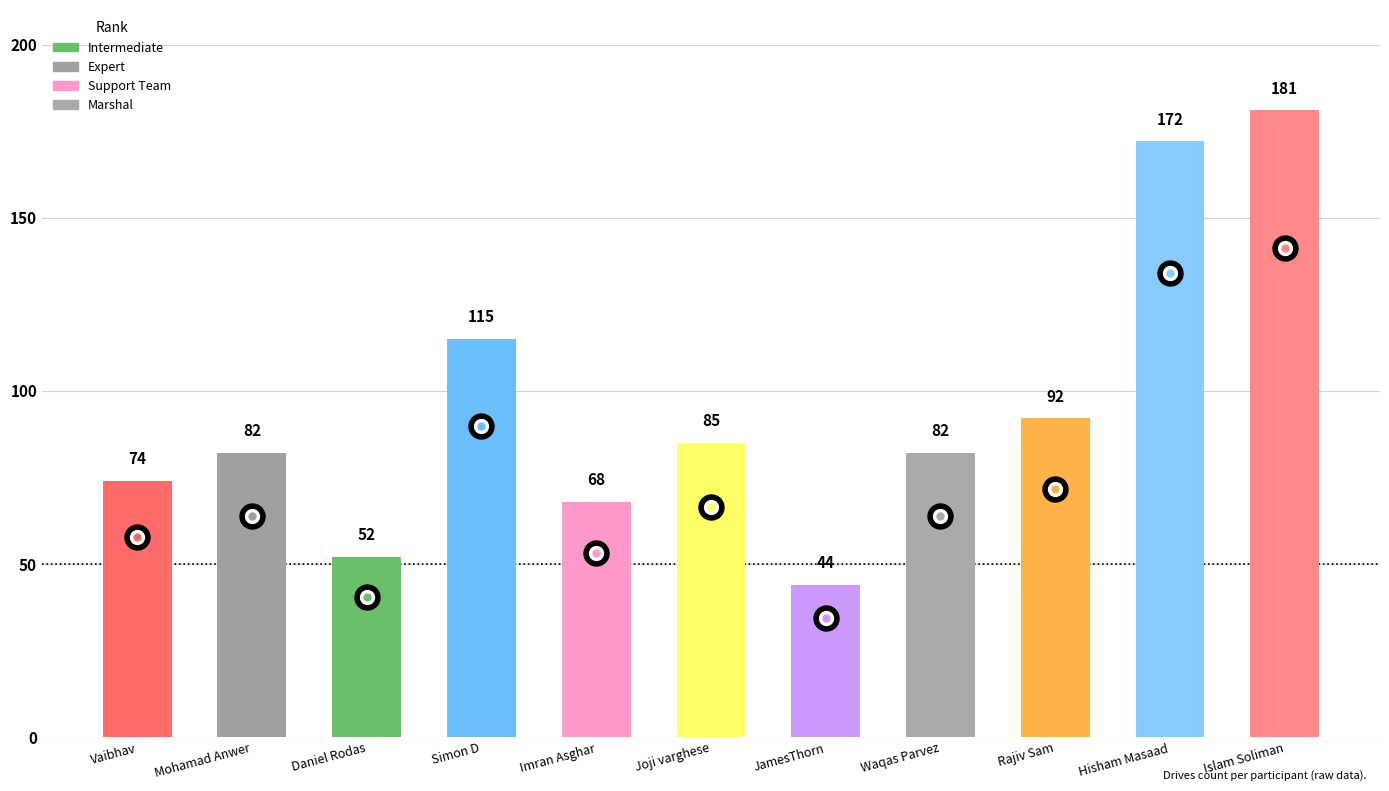

Is it true that the value at Rajiv Sam is 22?

False